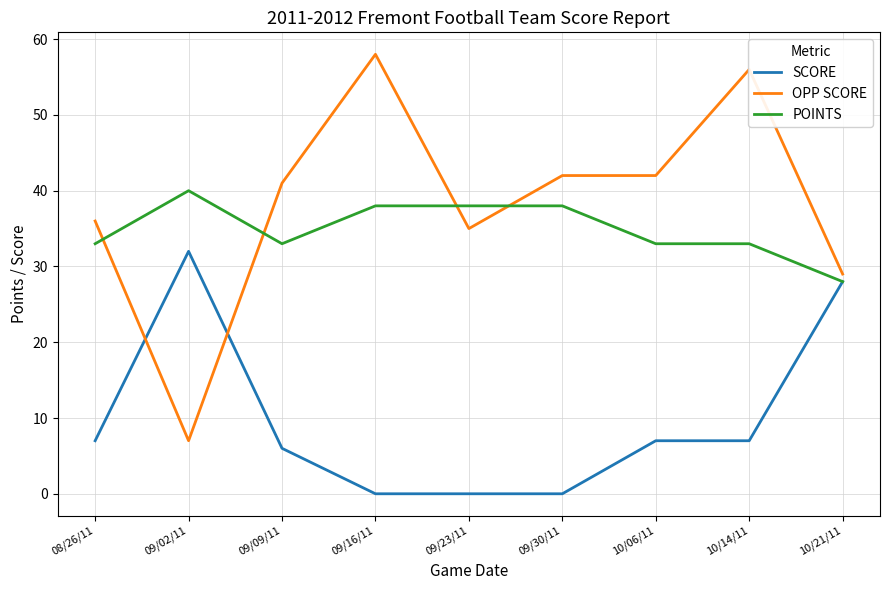

Read the OPP SCORE value at 09/16/11, to the nearest 5.

60